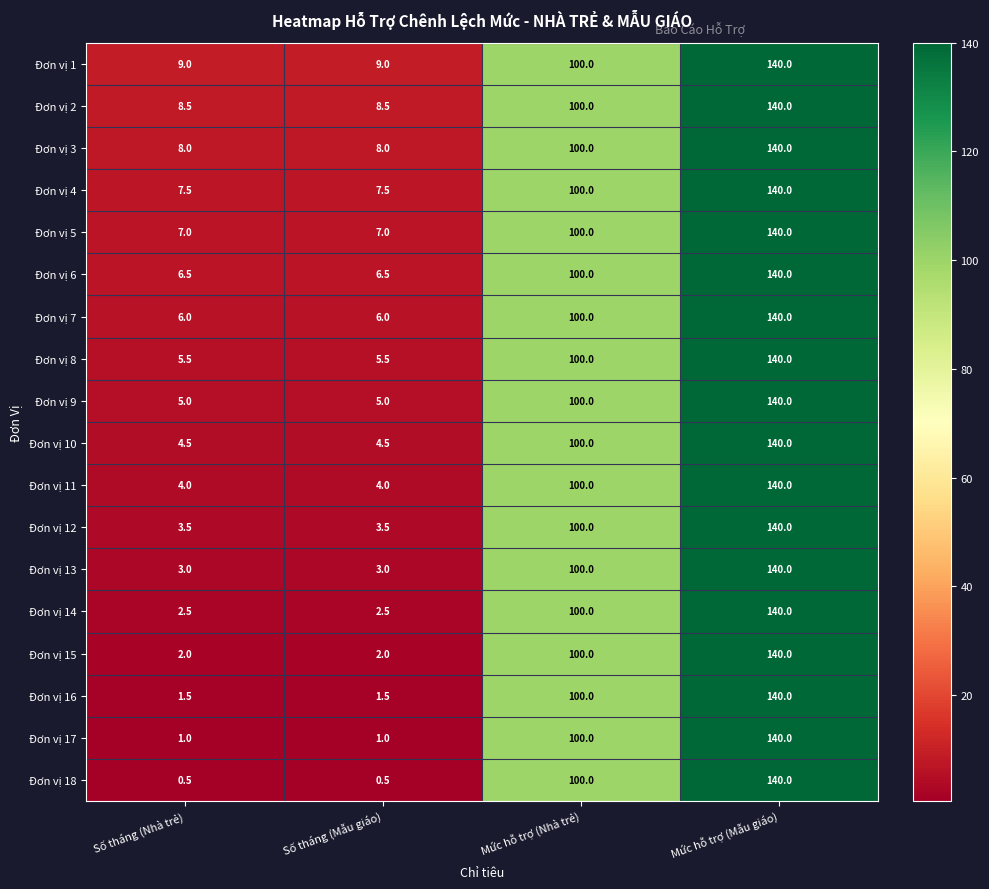

How many Đơn vị 3 values are between 8 and 140?

4